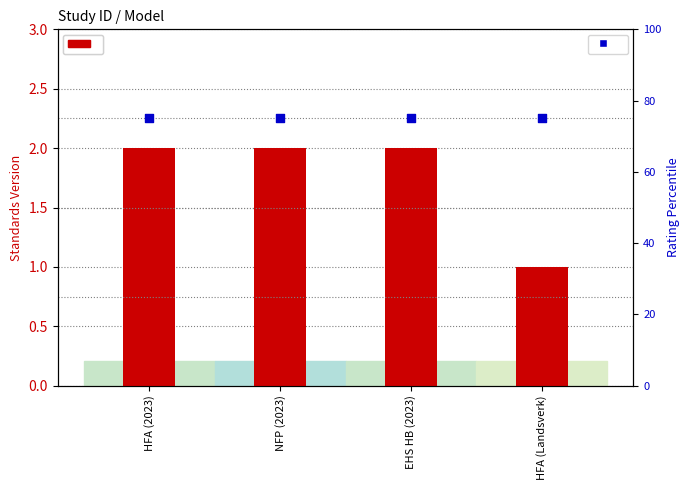

Is the value of Standards Version at NFP (2023) greater than the value of Rating (High=75%) at HFA (2023)?

No